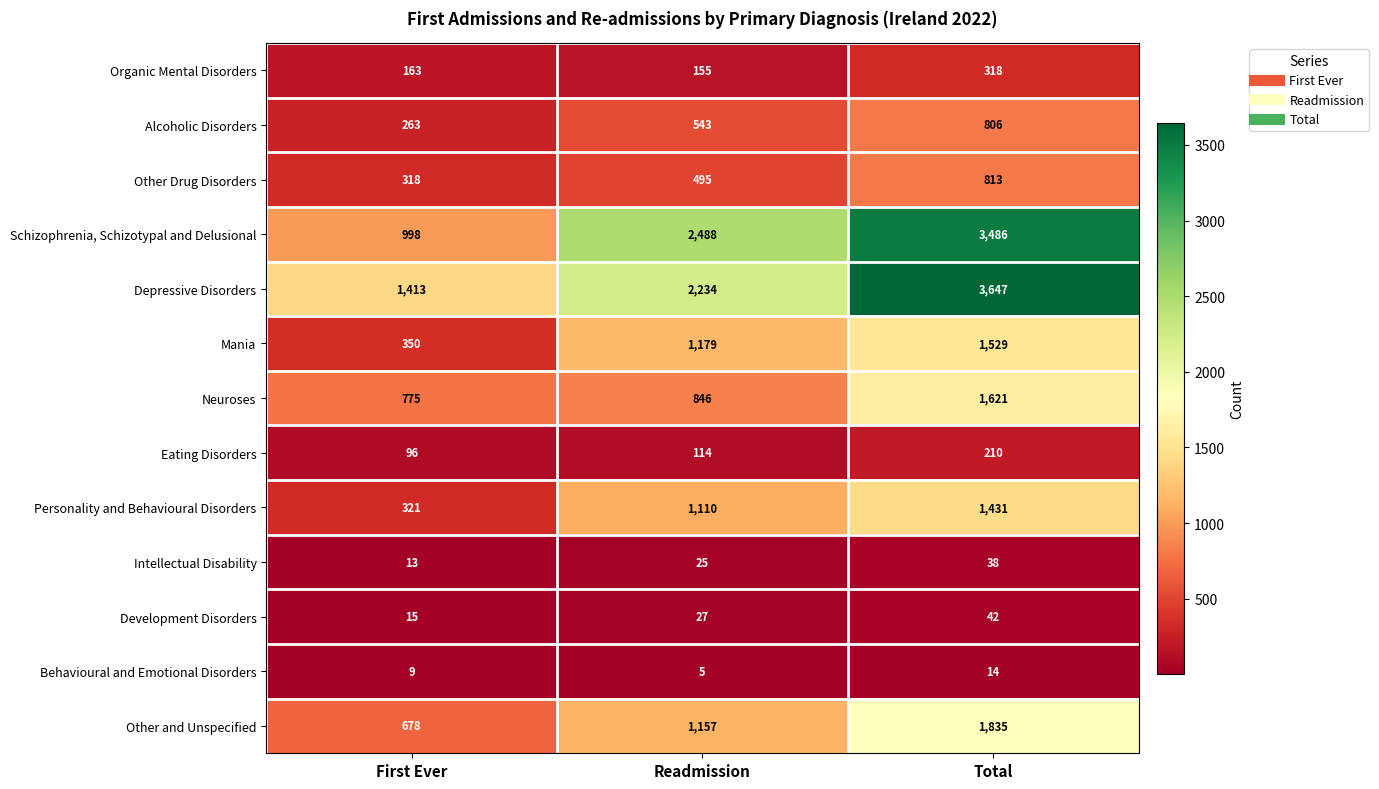

How many distinct data groups are displayed?

13